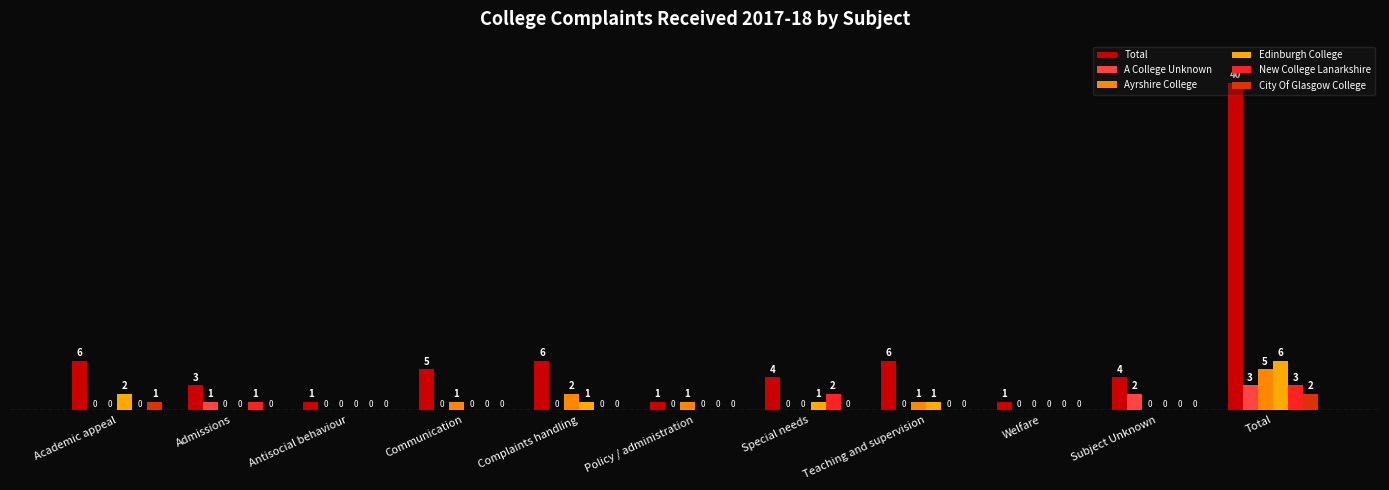

The value of City Of Glasgow College at Complaints handling is 1. True or false?

False